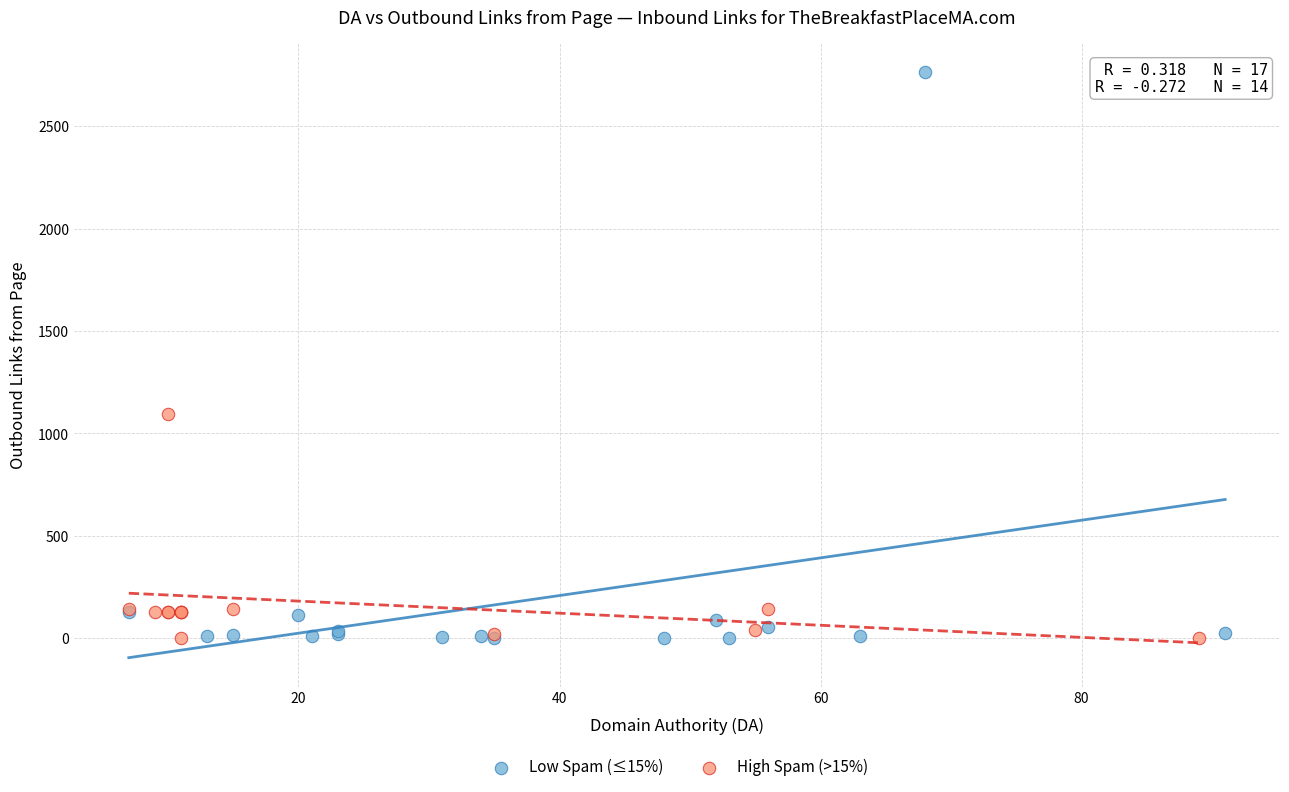

Which series has the largest Y range (max minus min)?

Low Spam (≤15%)